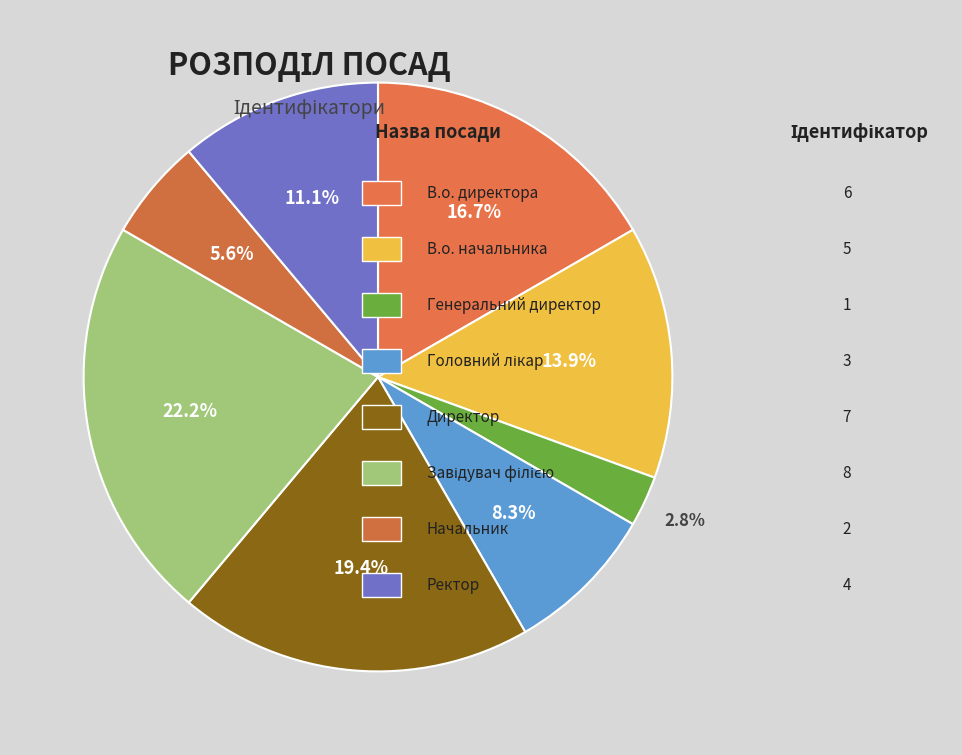

Rank the categories by value from highest to lowest.

Завідувач філією, Директор, В.о. директора, В.о. начальника, Ректор, Головний лікар, Начальник, Генеральний директор